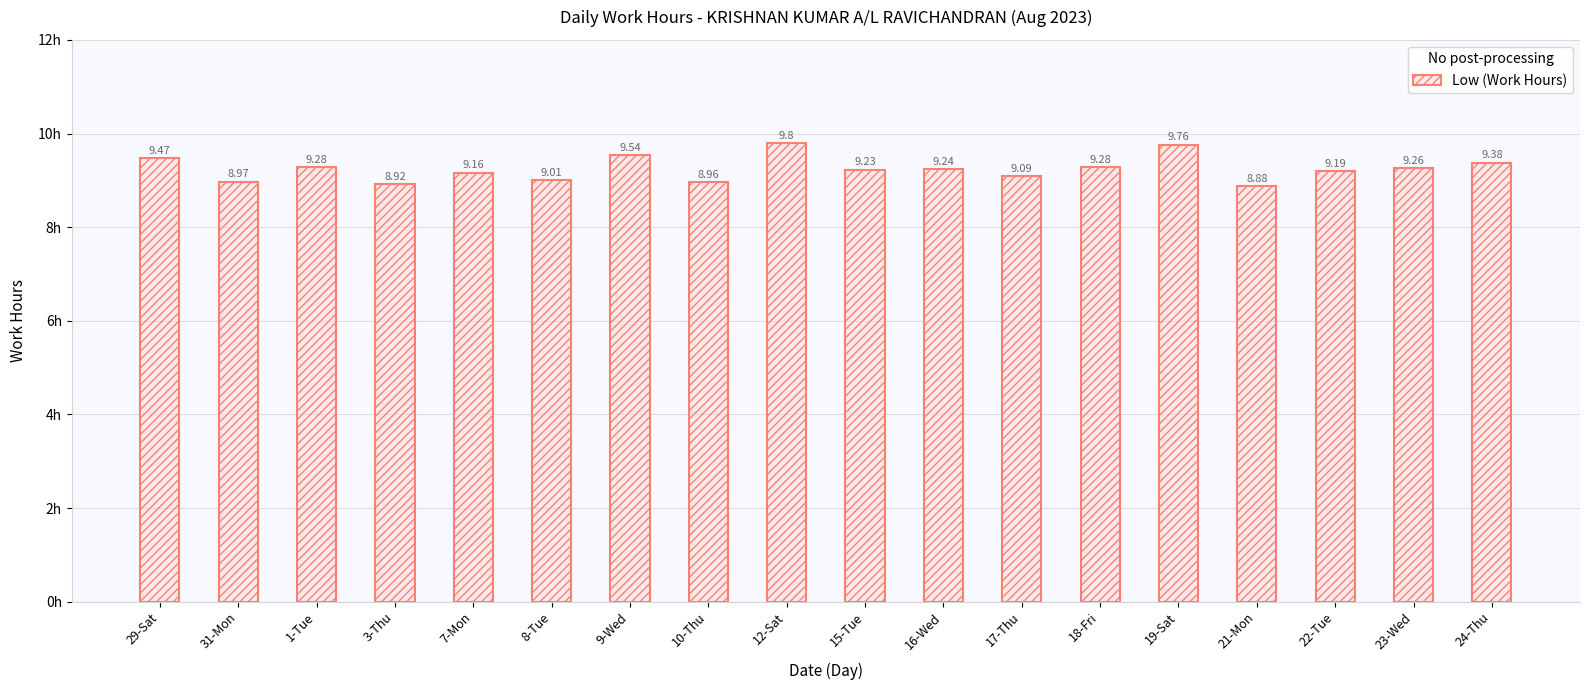

At which label is the value closest to 9?

8-Tue